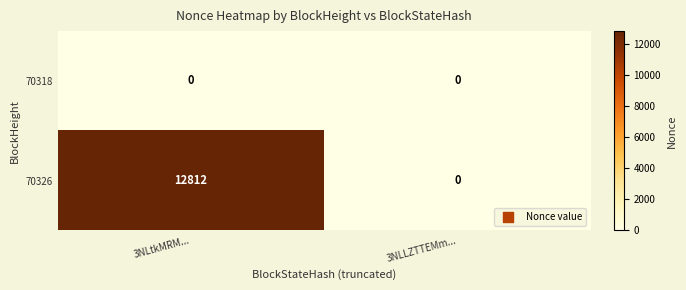

List the series in order of their overall mean, lowest first.

70318, 70326